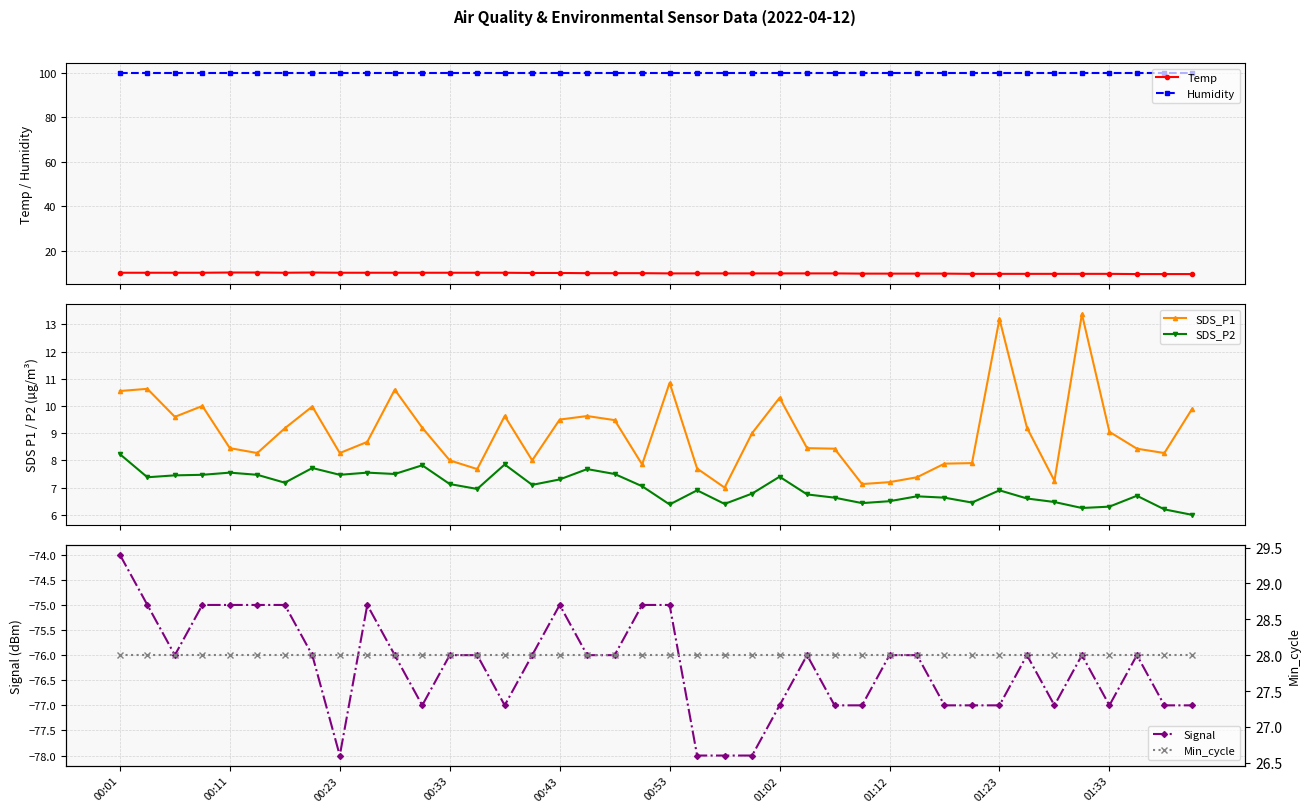

Reading left to right, what are all the values shown in this chart?

Temp: 10.0	10.0	10.0	10.0	10.1	10.1	10.0	10.1	10.0	10.0	10.0	10.0	10.0	10.0	10.0	9.9	9.9	9.8	9.8	9.8	9.7	9.7	9.7	9.7	9.7	9.7	9.7	9.6	9.6	9.6	9.6	9.5	9.5	9.5	9.5	9.5	9.5	9.4	9.4	9.4
Humidity: 99.9	99.9	99.9	99.9	99.9	99.9	99.9	99.9	99.9	99.9	99.9	99.9	99.9	99.9	99.9	99.9	99.9	99.9	99.9	99.9	99.9	99.9	99.9	99.9	99.9	99.9	99.9	99.9	99.9	99.9	99.9	99.9	99.9	99.9	99.9	99.9	99.9	99.9	99.9	99.9
SDS_P1: 10.6	10.6	9.6	10.0	8.4	8.3	9.2	10.0	8.3	8.7	10.6	9.2	8.0	7.7	9.6	8.0	9.5	9.6	9.5	7.8	10.8	7.7	7.0	9.0	10.3	8.4	8.4	7.1	7.2	7.4	7.9	7.9	13.2	9.2	7.2	13.4	9.1	8.4	8.3	9.9
SDS_P2: 8.2	7.4	7.5	7.5	7.5	7.5	7.2	7.7	7.5	7.5	7.5	7.8	7.1	7.0	7.8	7.1	7.3	7.7	7.5	7.0	6.4	6.9	6.4	6.8	7.4	6.8	6.6	6.4	6.5	6.7	6.6	6.5	6.9	6.6	6.5	6.2	6.3	6.7	6.2	6.0
Signal: -74.0	-75.0	-76.0	-75.0	-75.0	-75.0	-75.0	-76.0	-78.0	-75.0	-76.0	-77.0	-76.0	-76.0	-77.0	-76.0	-75.0	-76.0	-76.0	-75.0	-75.0	-78.0	-78.0	-78.0	-77.0	-76.0	-77.0	-77.0	-76.0	-76.0	-77.0	-77.0	-77.0	-76.0	-77.0	-76.0	-77.0	-76.0	-77.0	-77.0
Min_cycle: 28.0	28.0	28.0	28.0	28.0	28.0	28.0	28.0	28.0	28.0	28.0	28.0	28.0	28.0	28.0	28.0	28.0	28.0	28.0	28.0	28.0	28.0	28.0	28.0	28.0	28.0	28.0	28.0	28.0	28.0	28.0	28.0	28.0	28.0	28.0	28.0	28.0	28.0	28.0	28.0